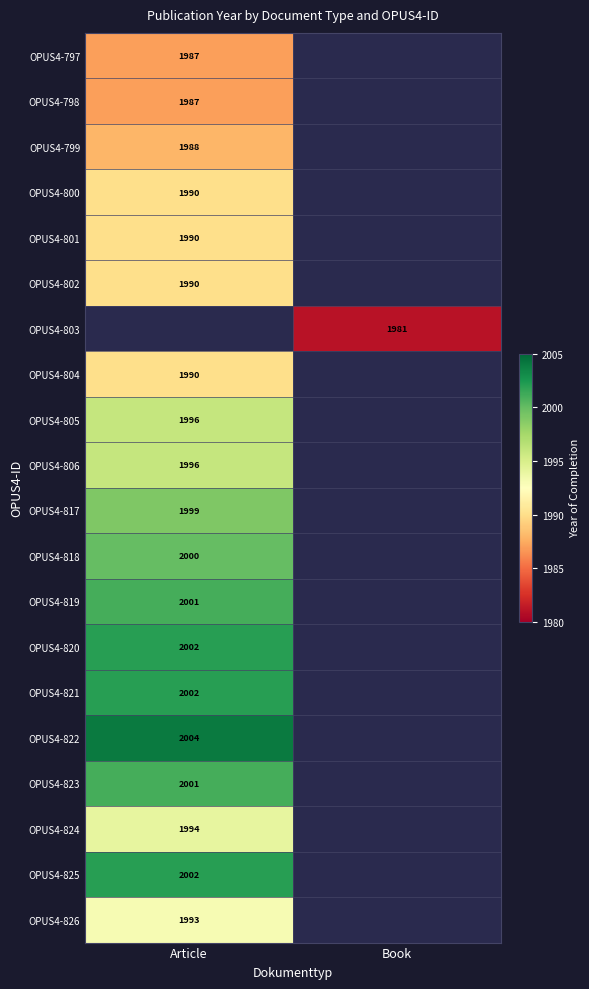

At which category does the chart reach its minimum across all series?

Book